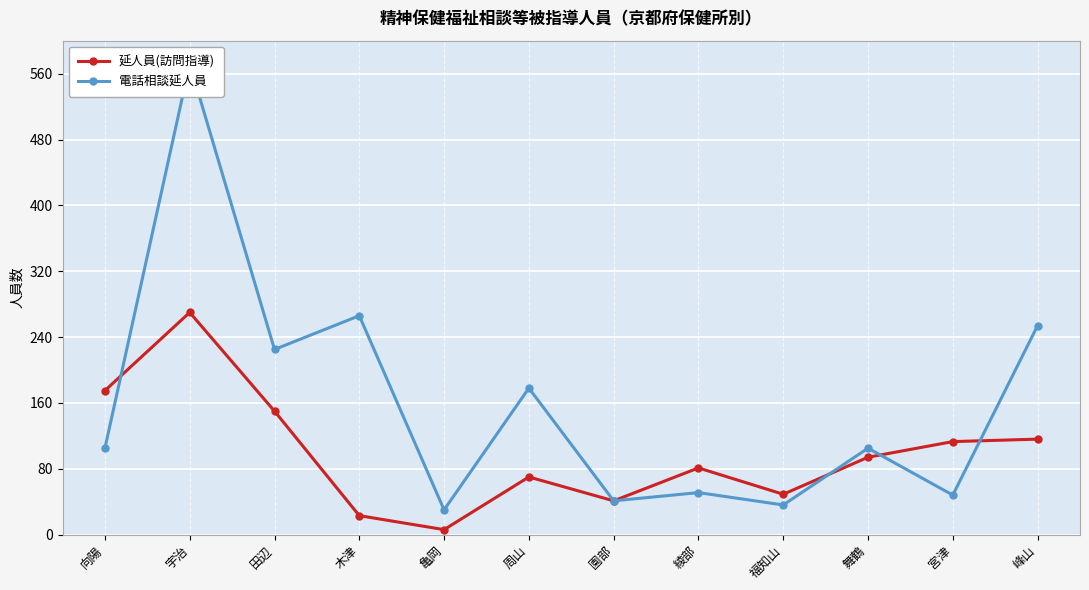

What is the sum of all 電話相談延人員 values?

1911